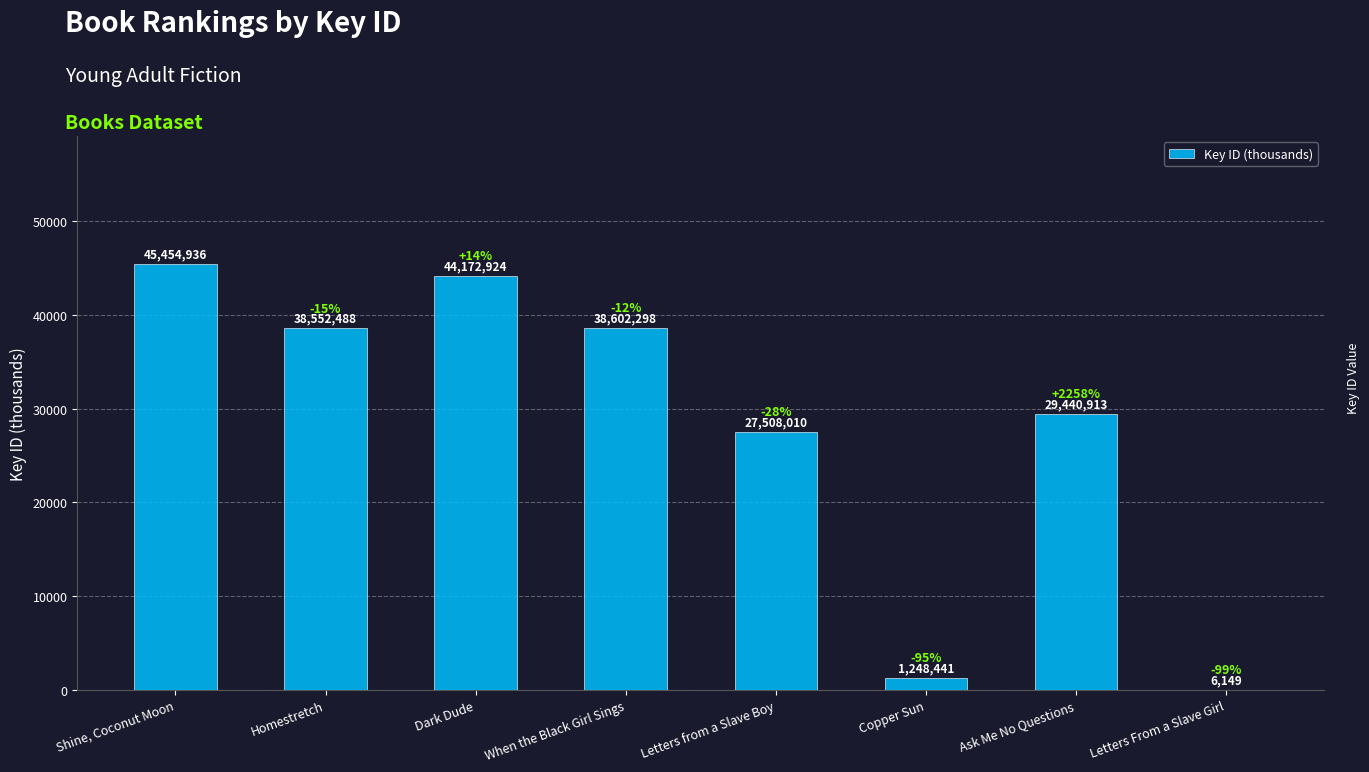

Are the bars horizontal?

No